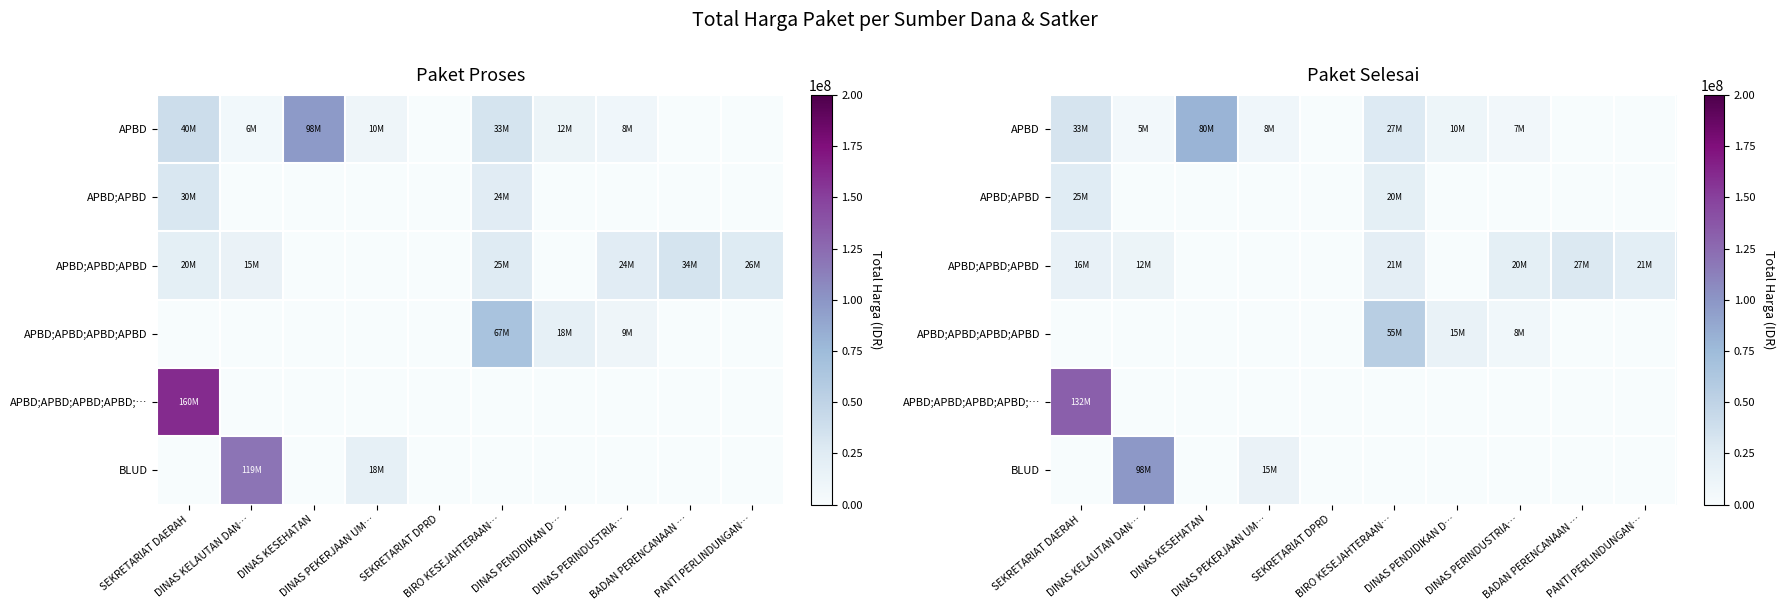

Which category has the lowest value across all series?

SEKRETARIAT DPRD